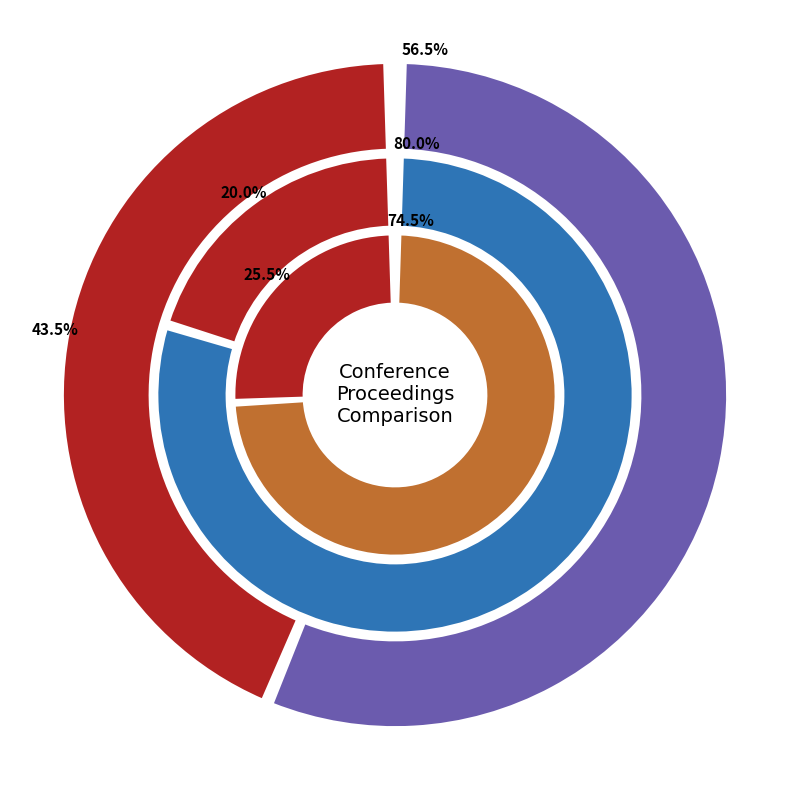

Does any single category account for the majority?

Yes